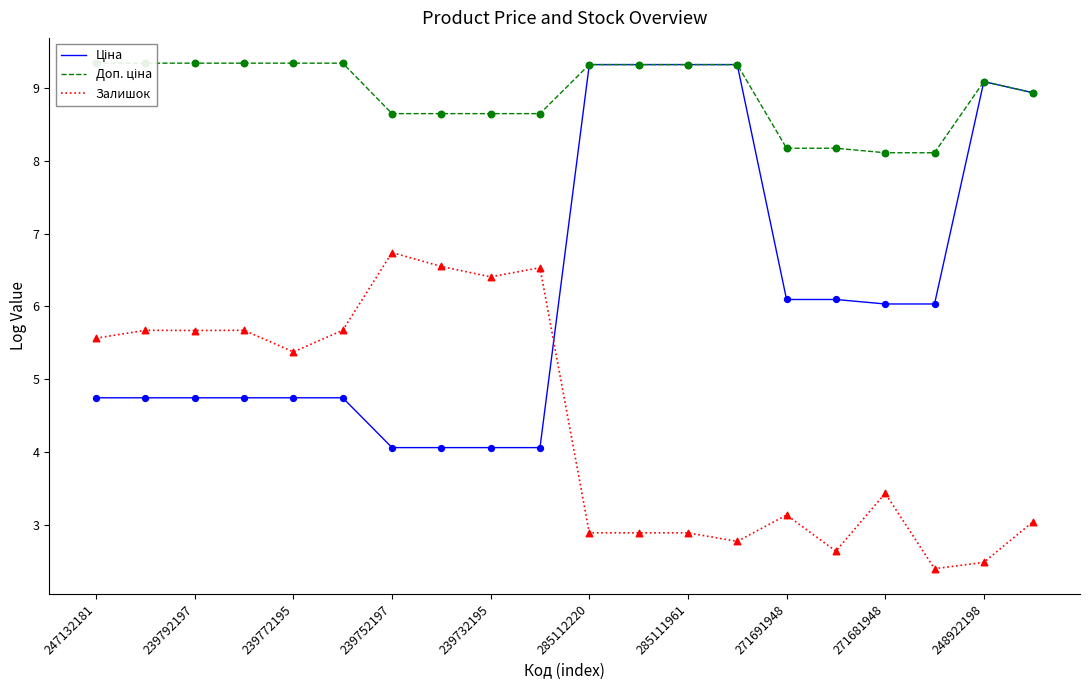

Which series reaches the maximum Y coordinate?

Доп. ціна